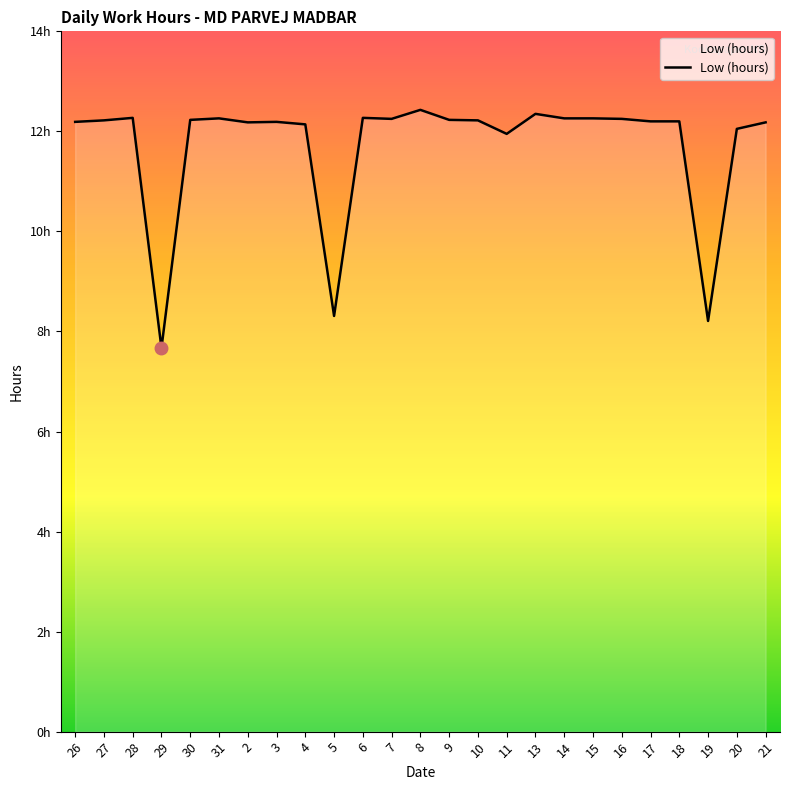

How many interior local valleys (lower than both neighbors) does the data have?

6